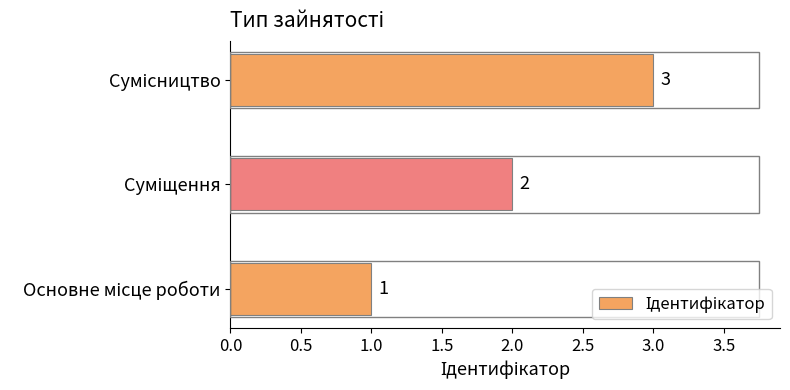

How many values are between 1 and 3?

3